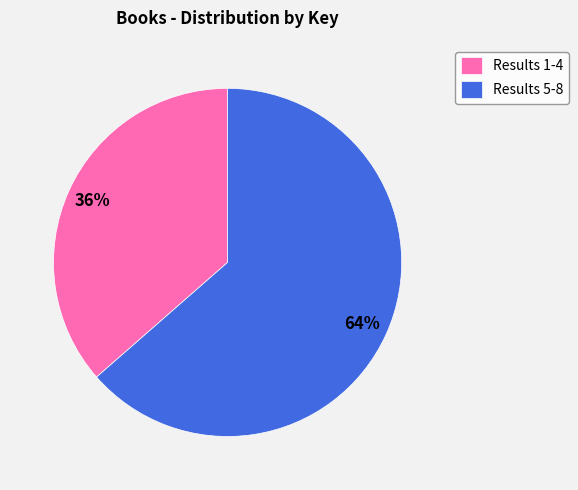

The Results 1-4 slice represents 43% of the pie. True or false?

False